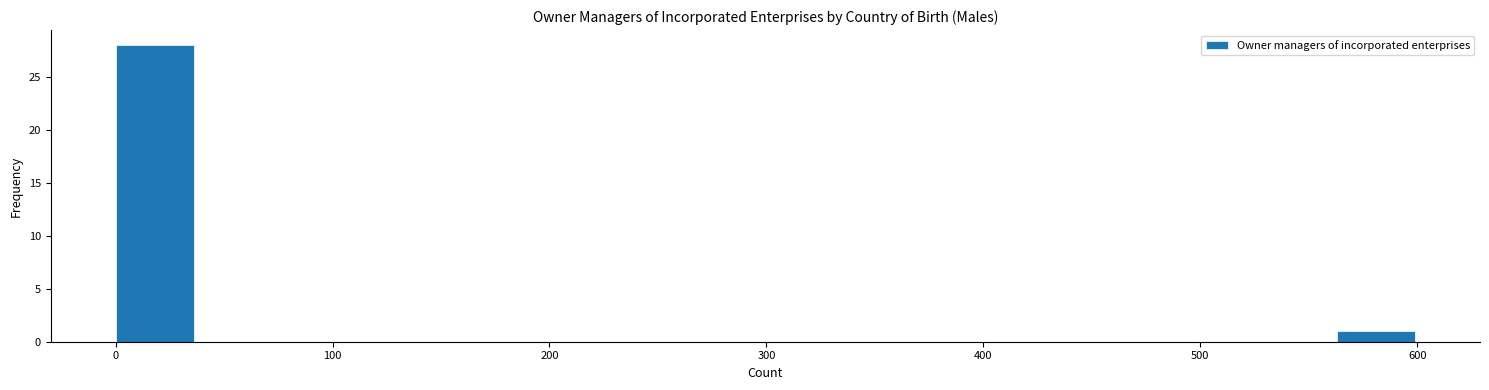

Which range on the x-axis has the tallest bar?

0 to 40